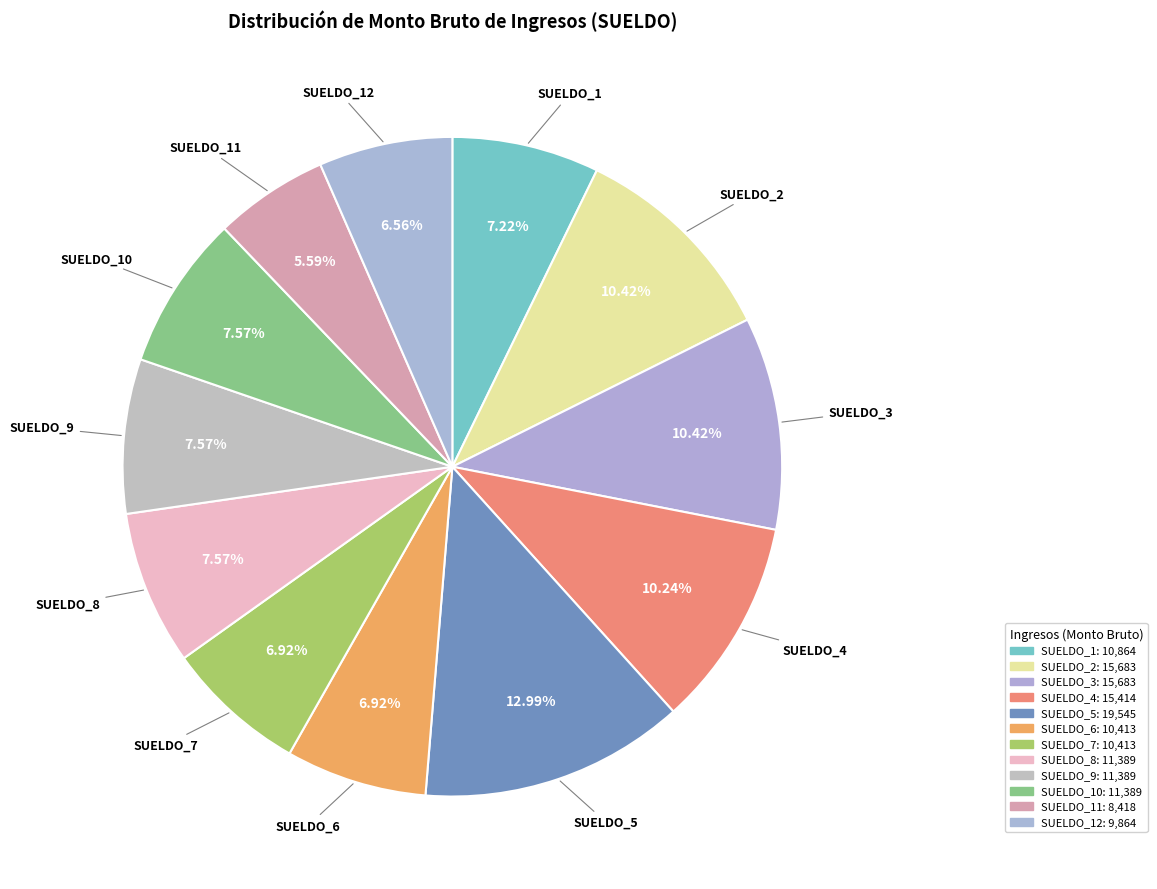

What is the ratio of the value at SUELDO_6 to the value at SUELDO_10?

0.9